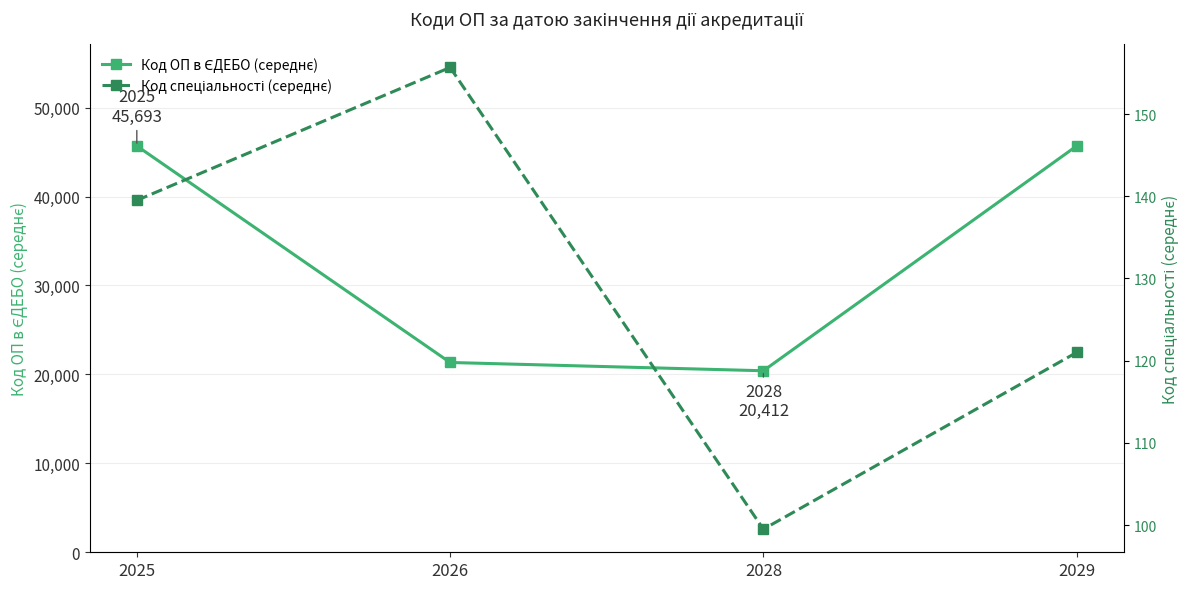

What is the sum of the Код спеціальності (середнє) values at 2025 and 2026?

295.2